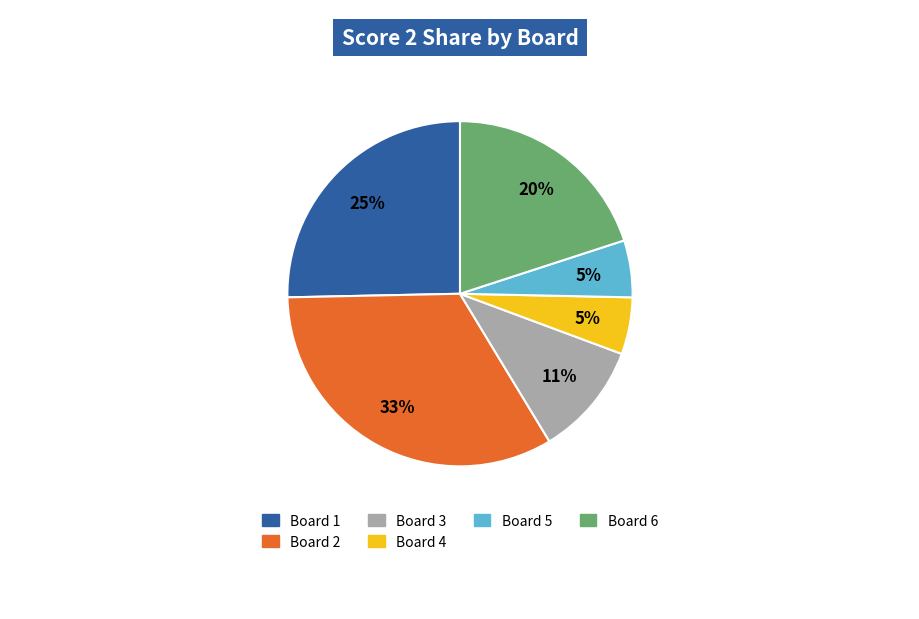

Is there any slice that represents more than half of the pie?

No